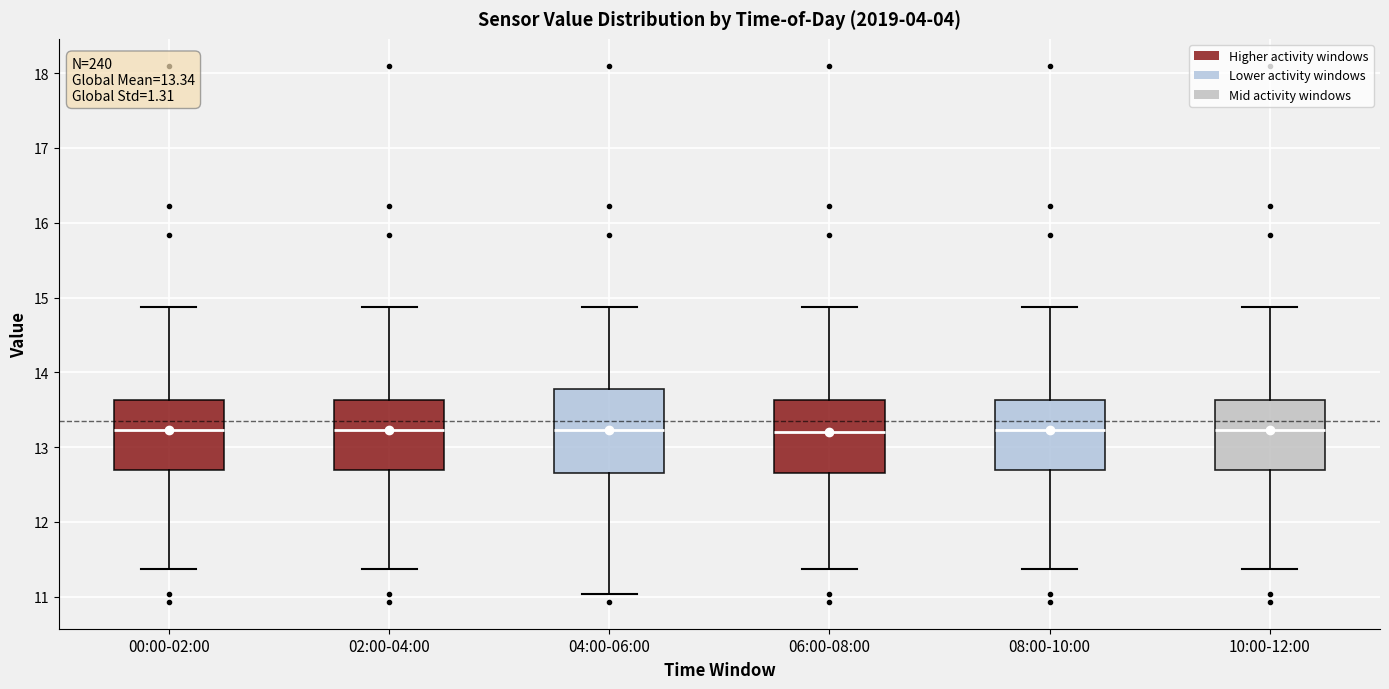

Comparing the boxes themselves (not the whiskers), which one is the tallest?

04:00-06:00